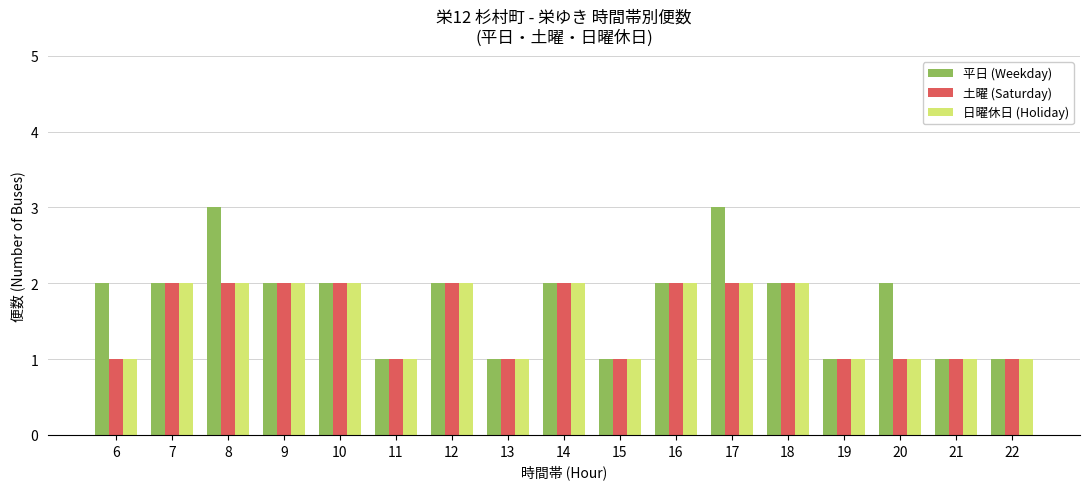

What is the difference between the maximum and minimum values in the 平日 (Weekday) series?

2